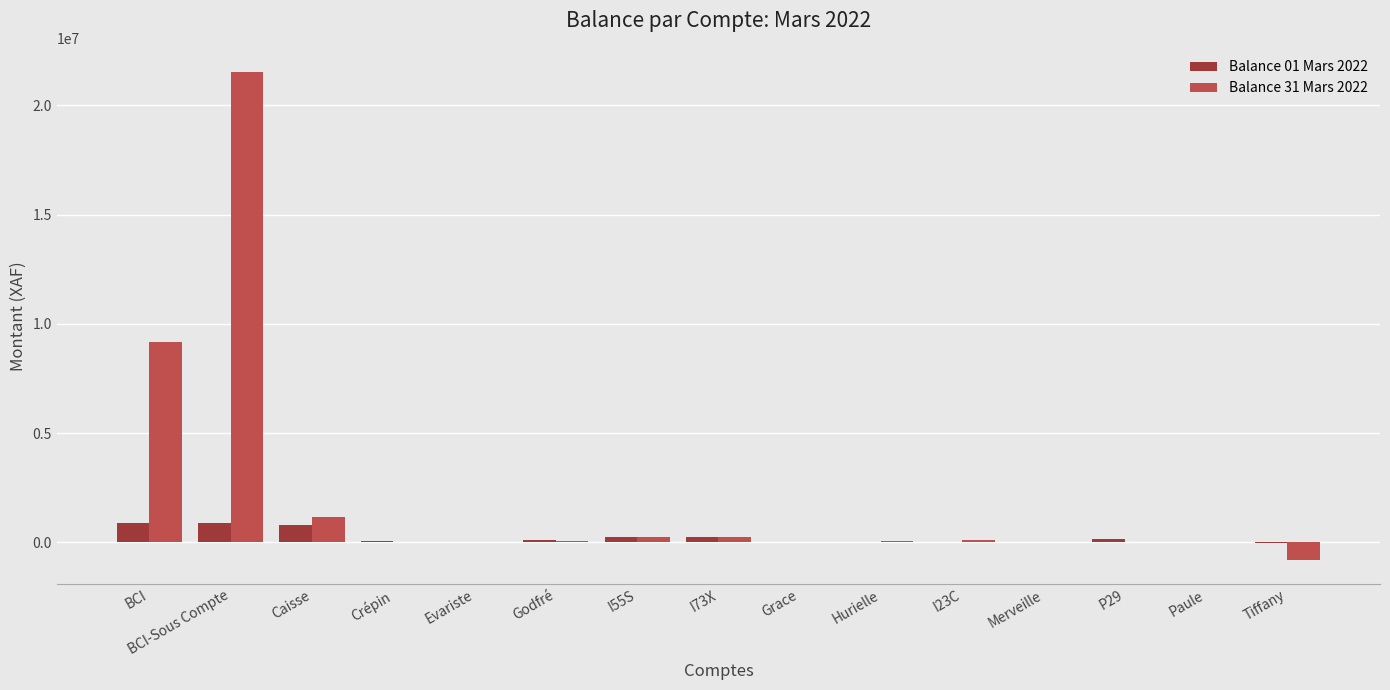

Which series has the widest spread of values?

Balance 31 Mars 2022